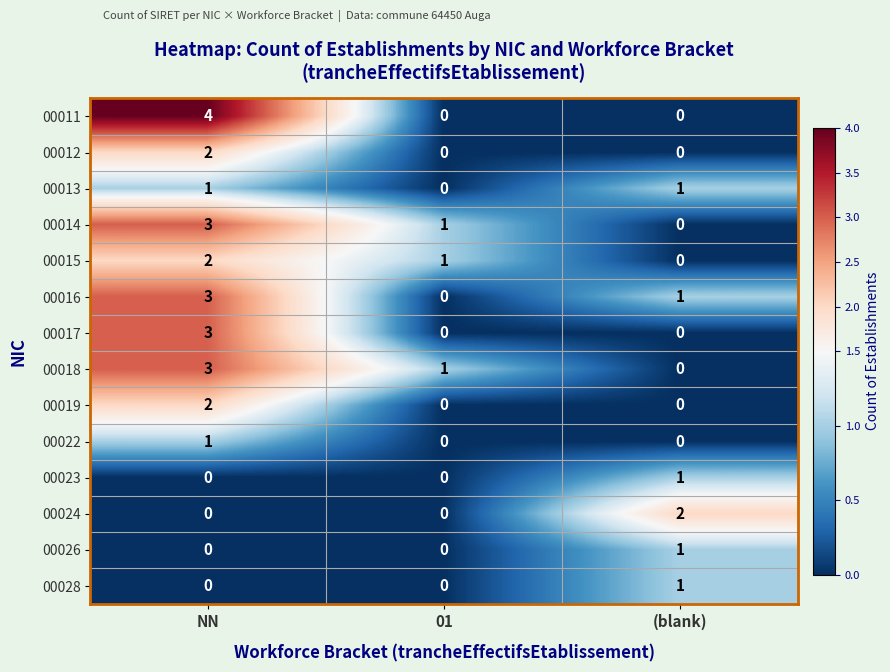

At which category does the chart reach its peak across all series?

NN